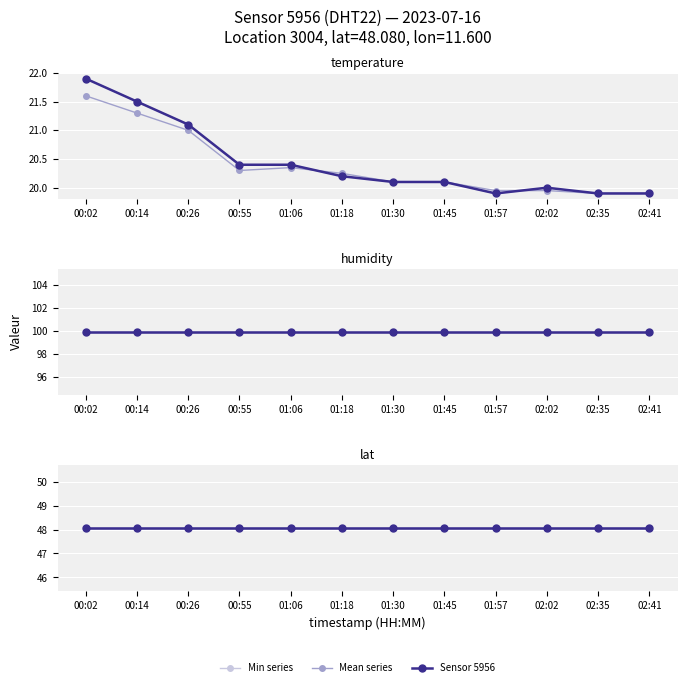

What is the value of the lat point at the 10th from the left?

48.1